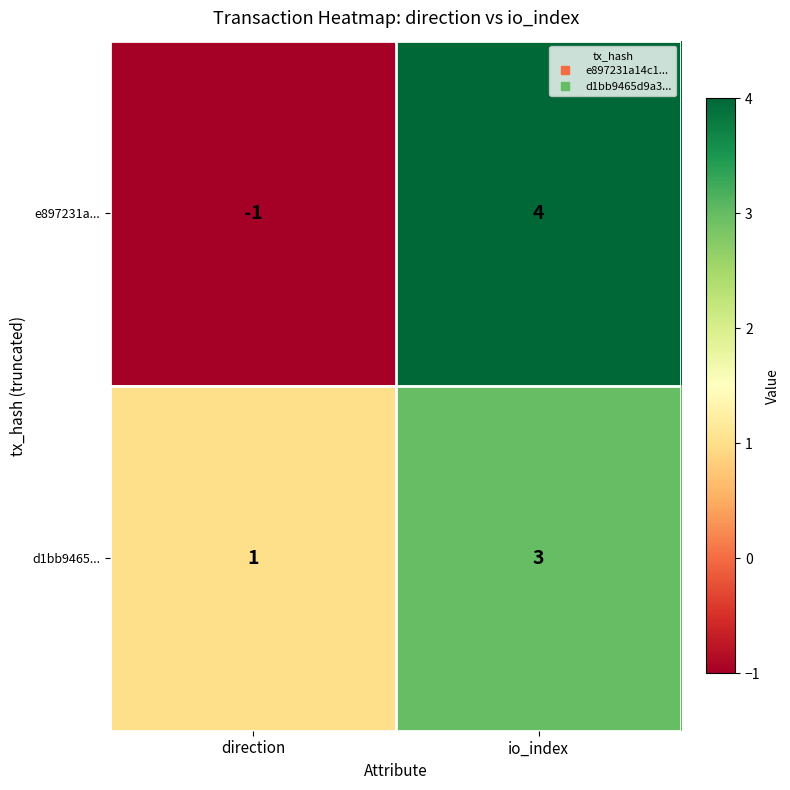

Is it true that d1bb9465... equals 0 at direction?

False